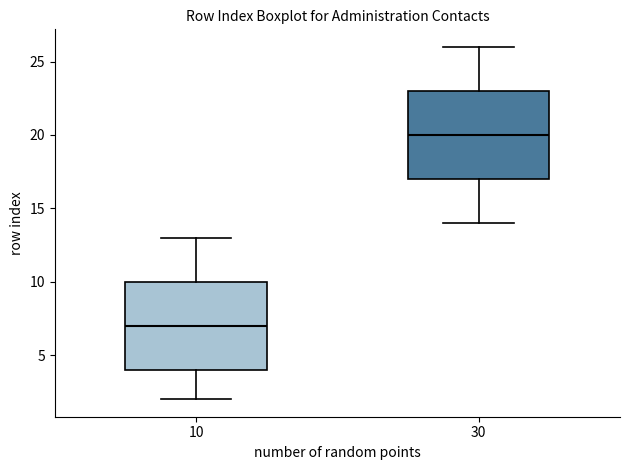

Reading left to right, read every box against the y-axis: the position of its median line, the range the box covers, and the ends of its whiskers. The values are not printed on the chart, so give them approximately, as read against the axis.

10: median 7, box 4 to 10, whiskers 2 to 13
30: median 20, box 17 to 23, whiskers 14 to 26